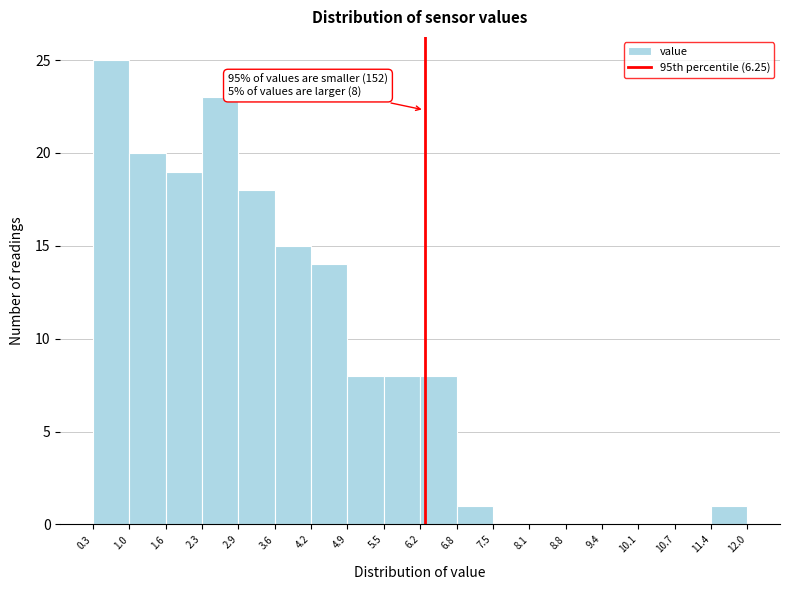

Which range on the x-axis has the tallest bar?

0.3 to 1.0